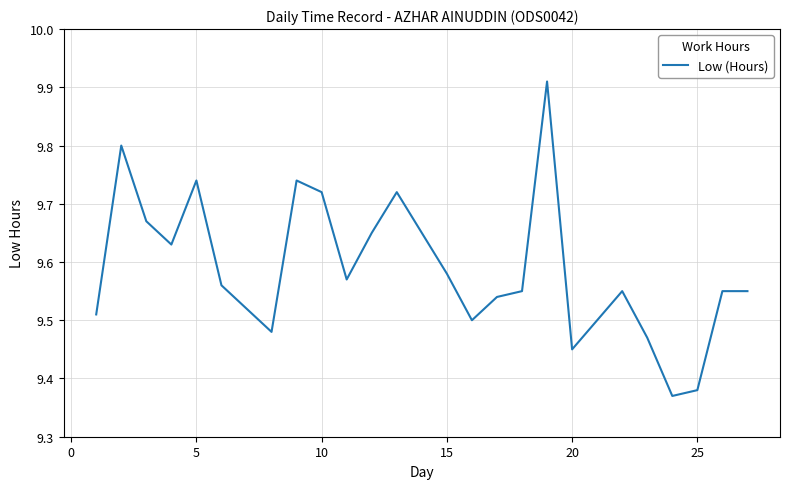

What is the sum of all values?

230.2